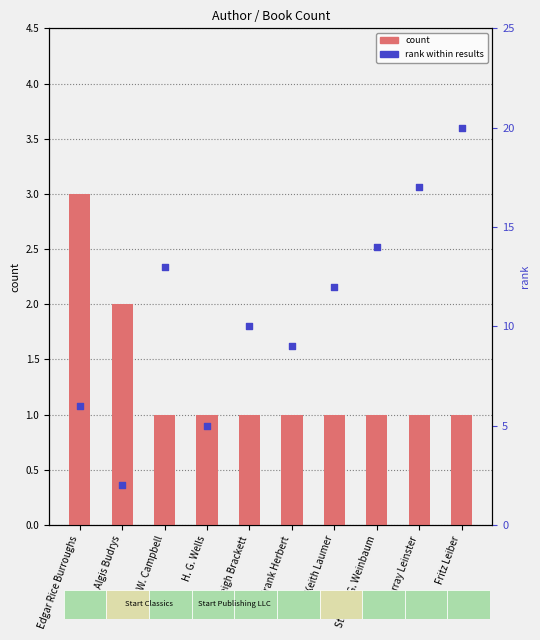

What is the total value across all series at Leigh Brackett?

11